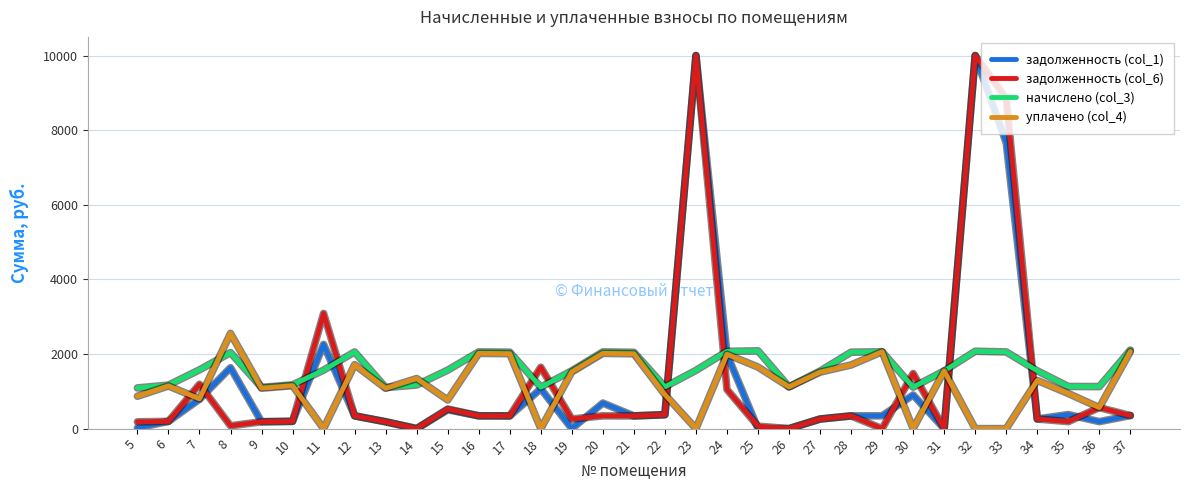

How many values in the уплачено (col_4) series exceed 1150?

17